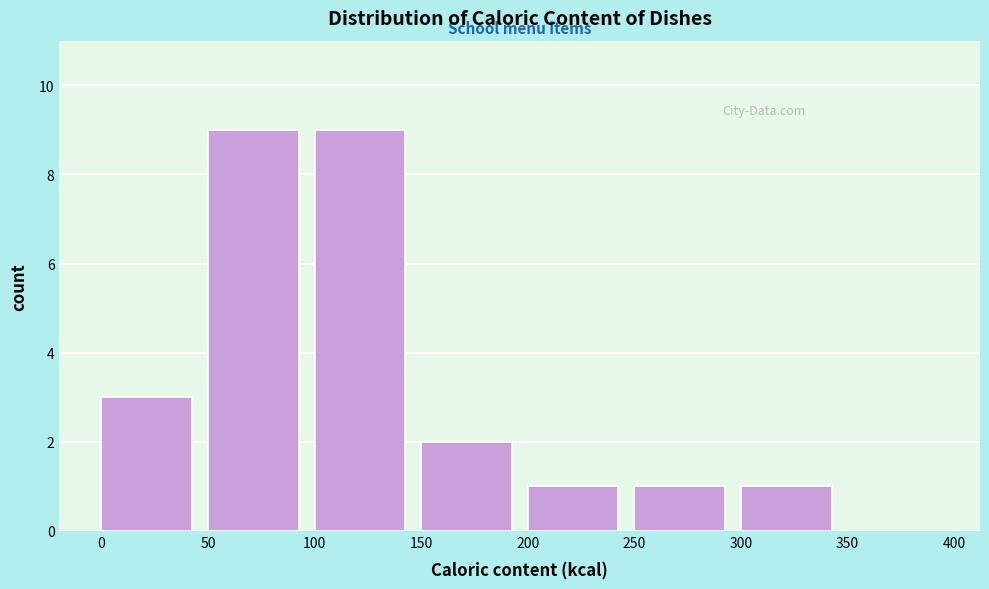

How tall is the bar that spans 100 to 150 on the x-axis? The values are not printed on the chart, so give them approximately, as read against the axis.

9